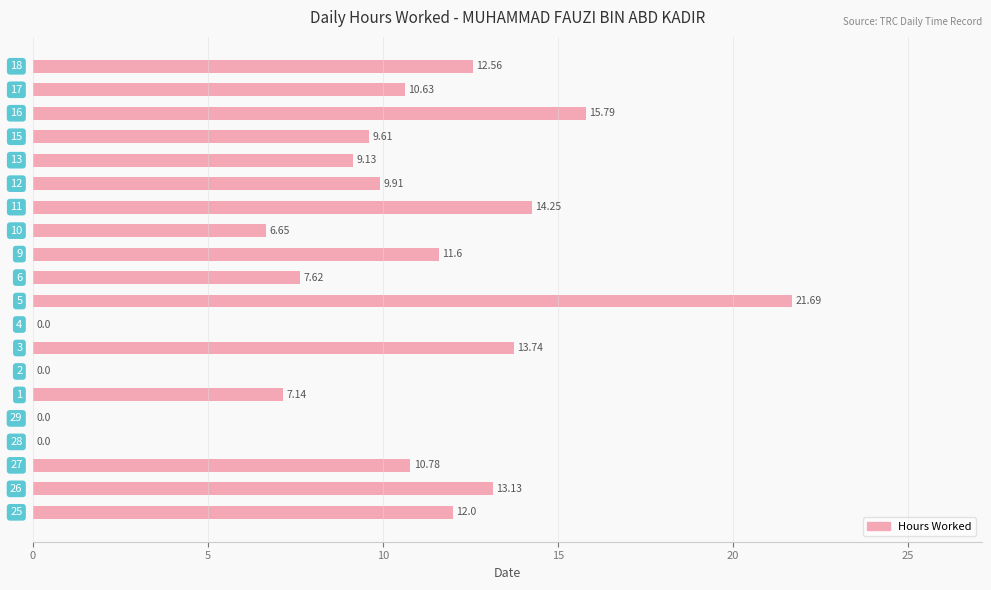

How many series are shown in this chart?

1